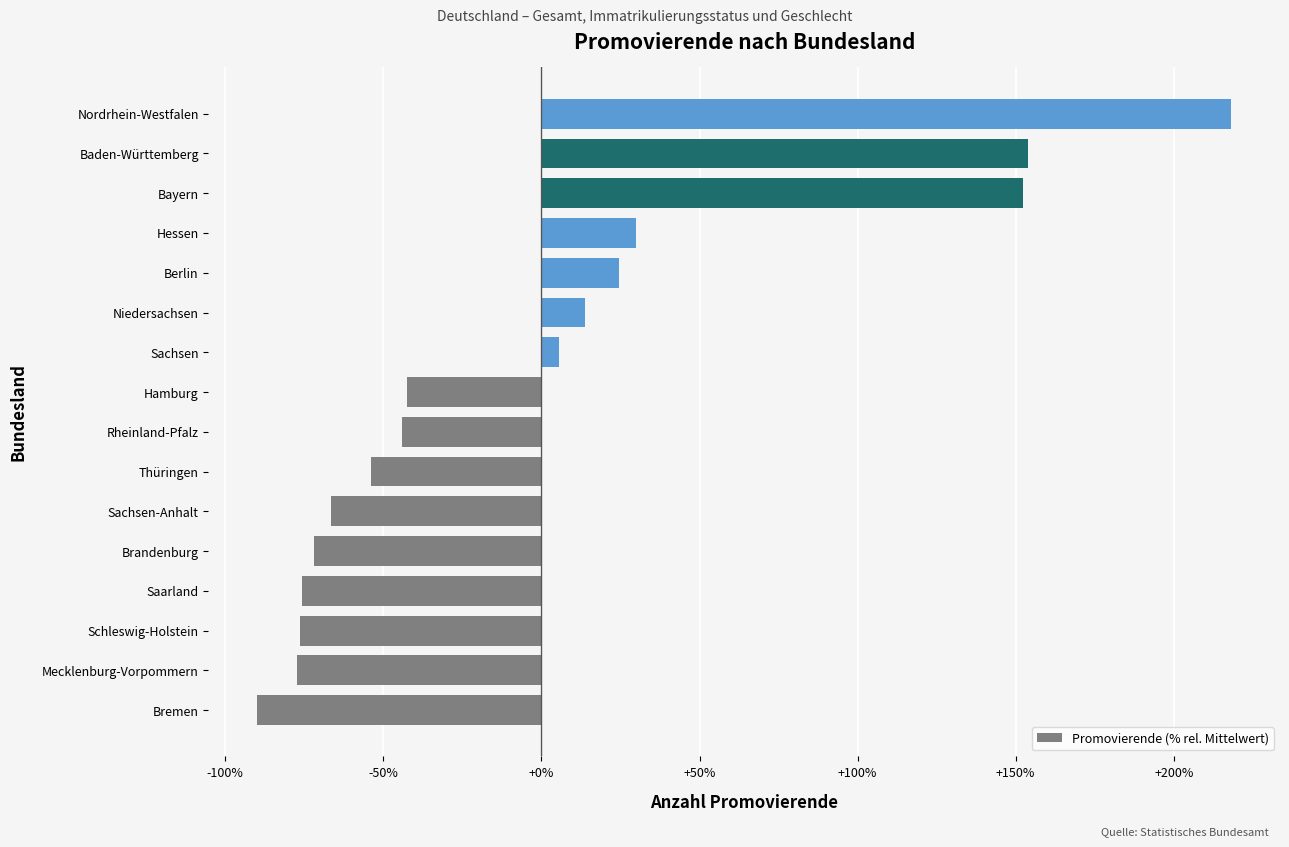

What is the minimum value shown in the chart?

-89.9